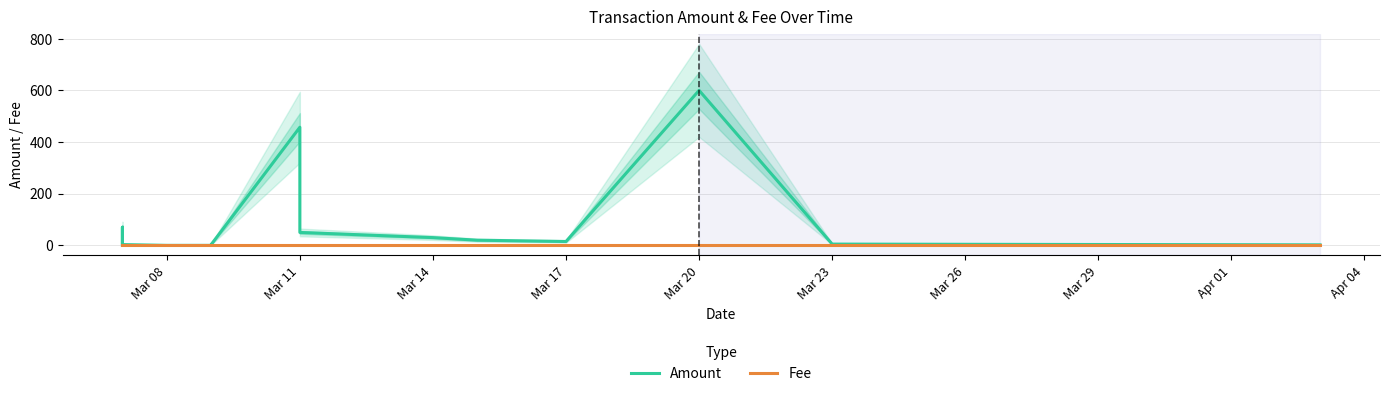

What position from the left is Mar 11?

2